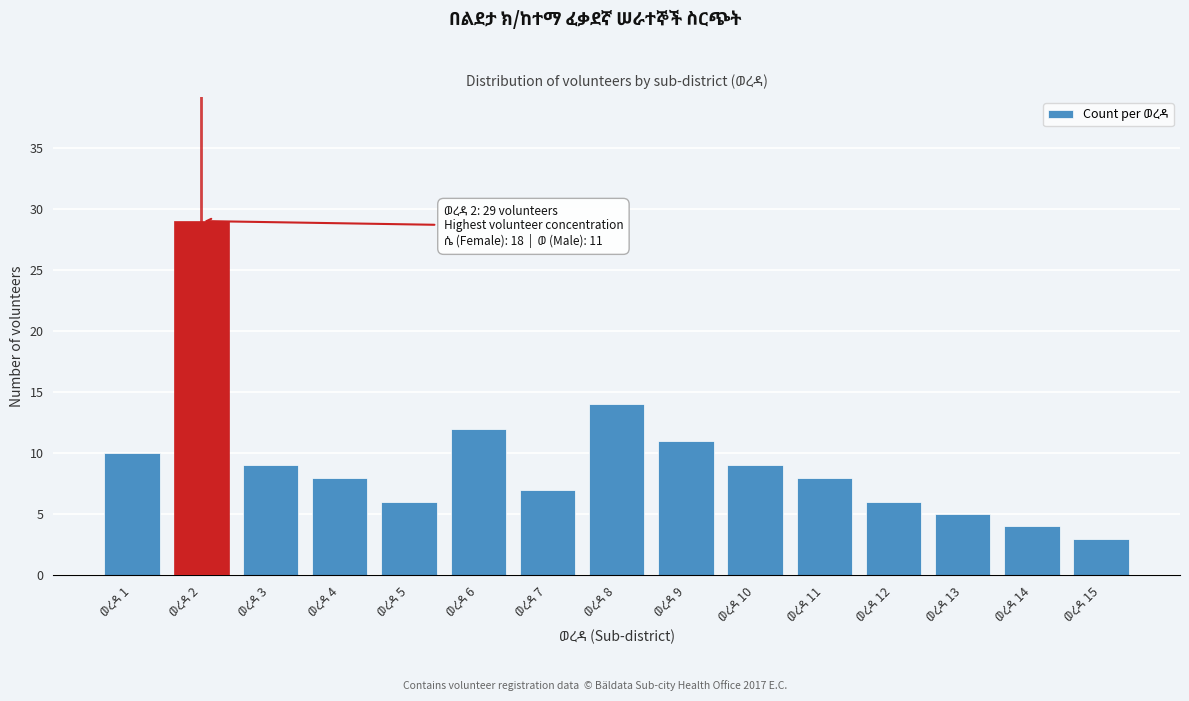

Reading left to right, what are all the values shown in this chart?

10	29	9	8	6	12	7	14	11	9	8	6	5	4	3